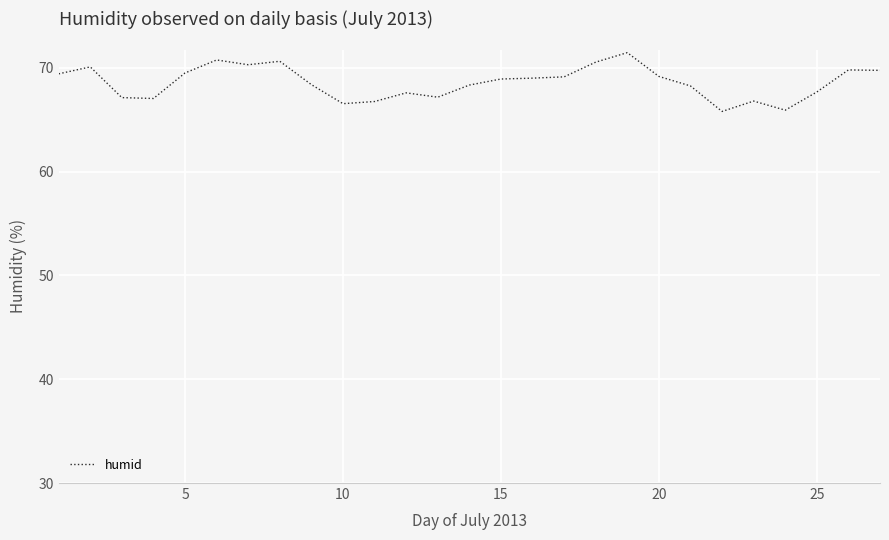

What is the difference between the maximum and minimum values?

5.7